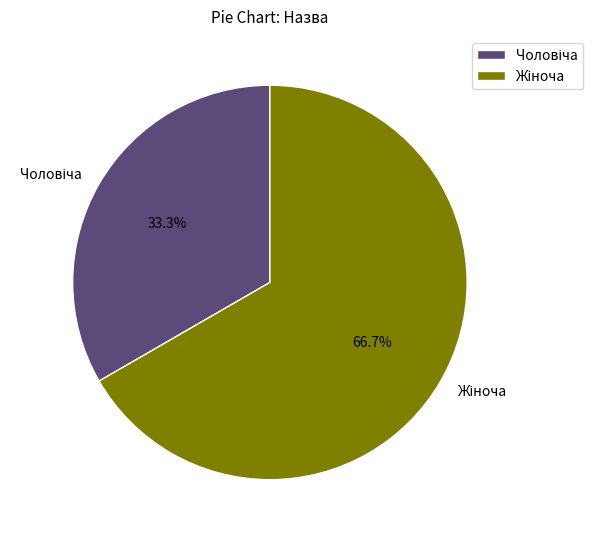

Does any single category account for the majority?

Yes